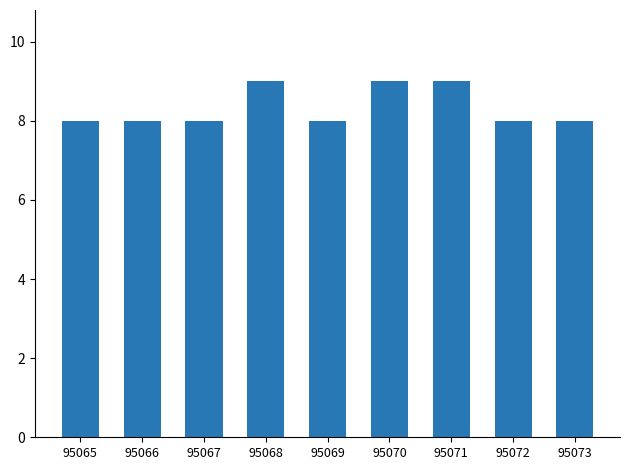

True or false: the data shows 14 at 95067.

False